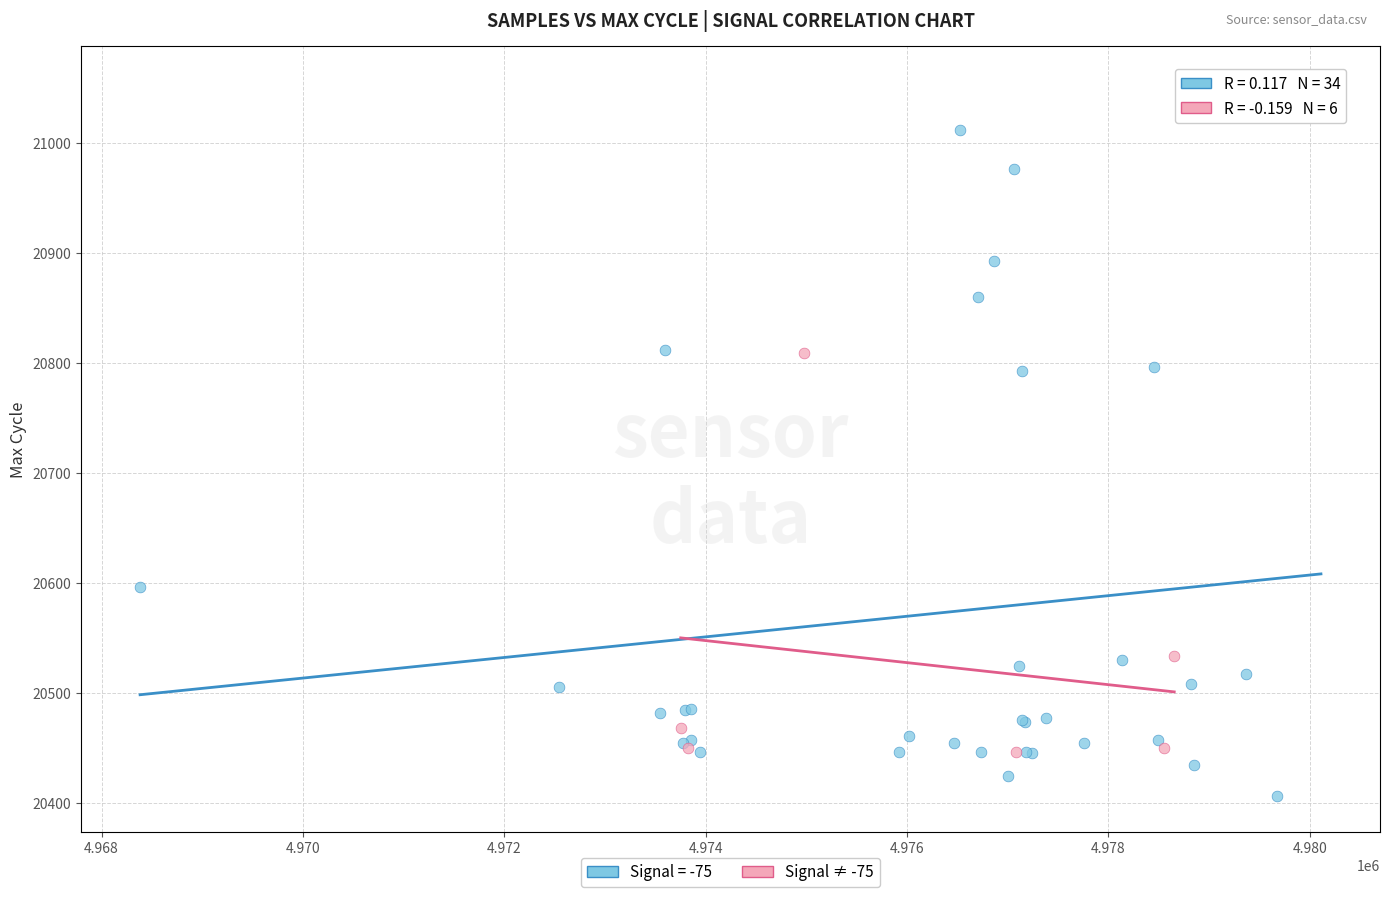

Which series contains the highest Y value?

Signal = -75